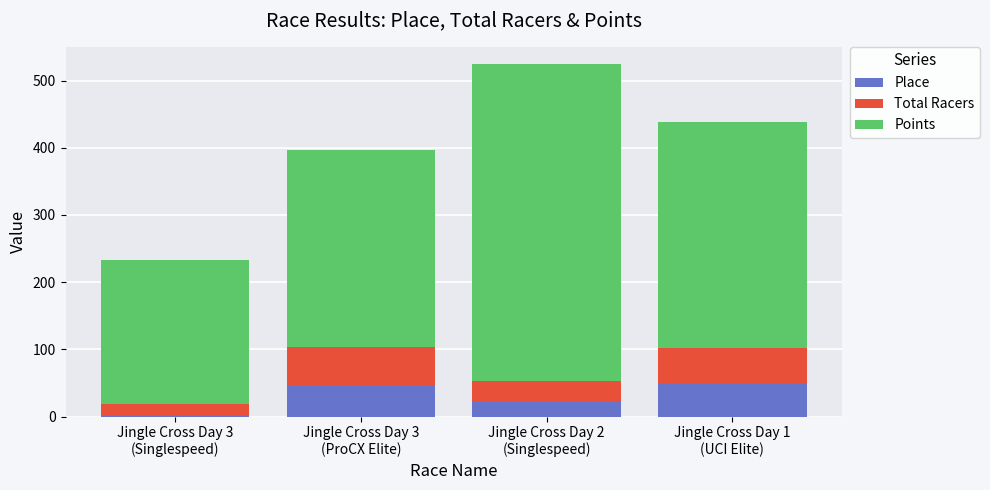

What is the highest value of the Place series?

50.0